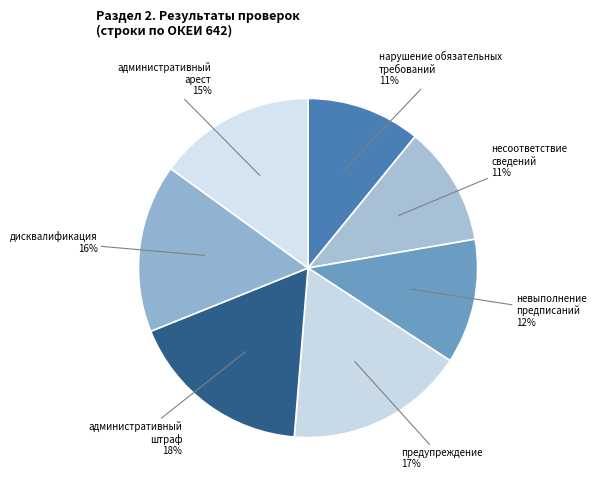

The административный арест slice represents 25% of the pie. True or false?

False